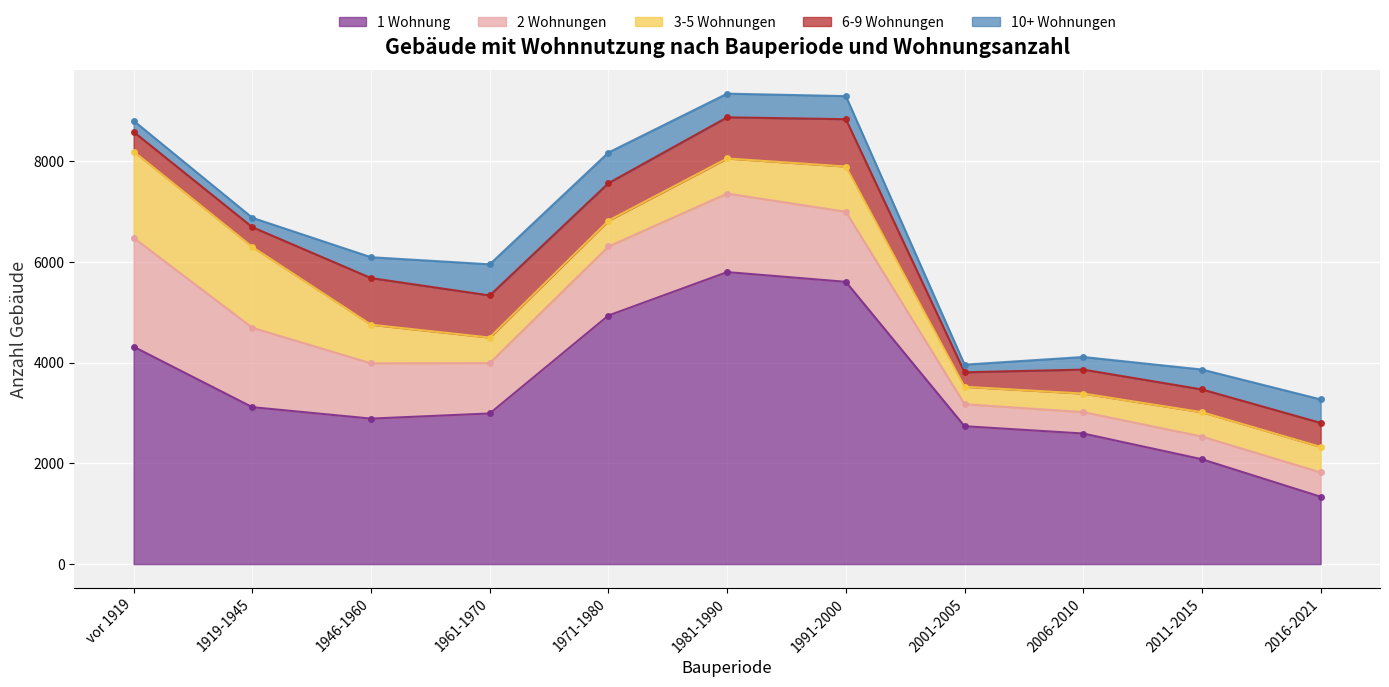

What is the average value of the 6-9 Wohnungen series?

613